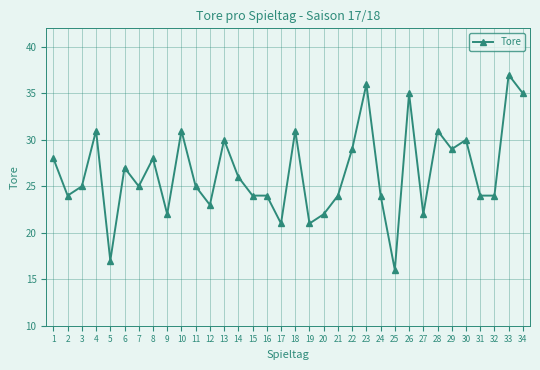

Which category has the highest value across all series?

33